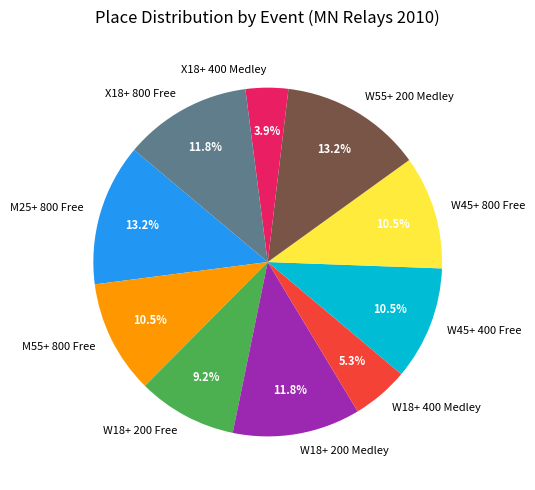

Which category has the smallest portion of the pie?

X18+ 400 Medley